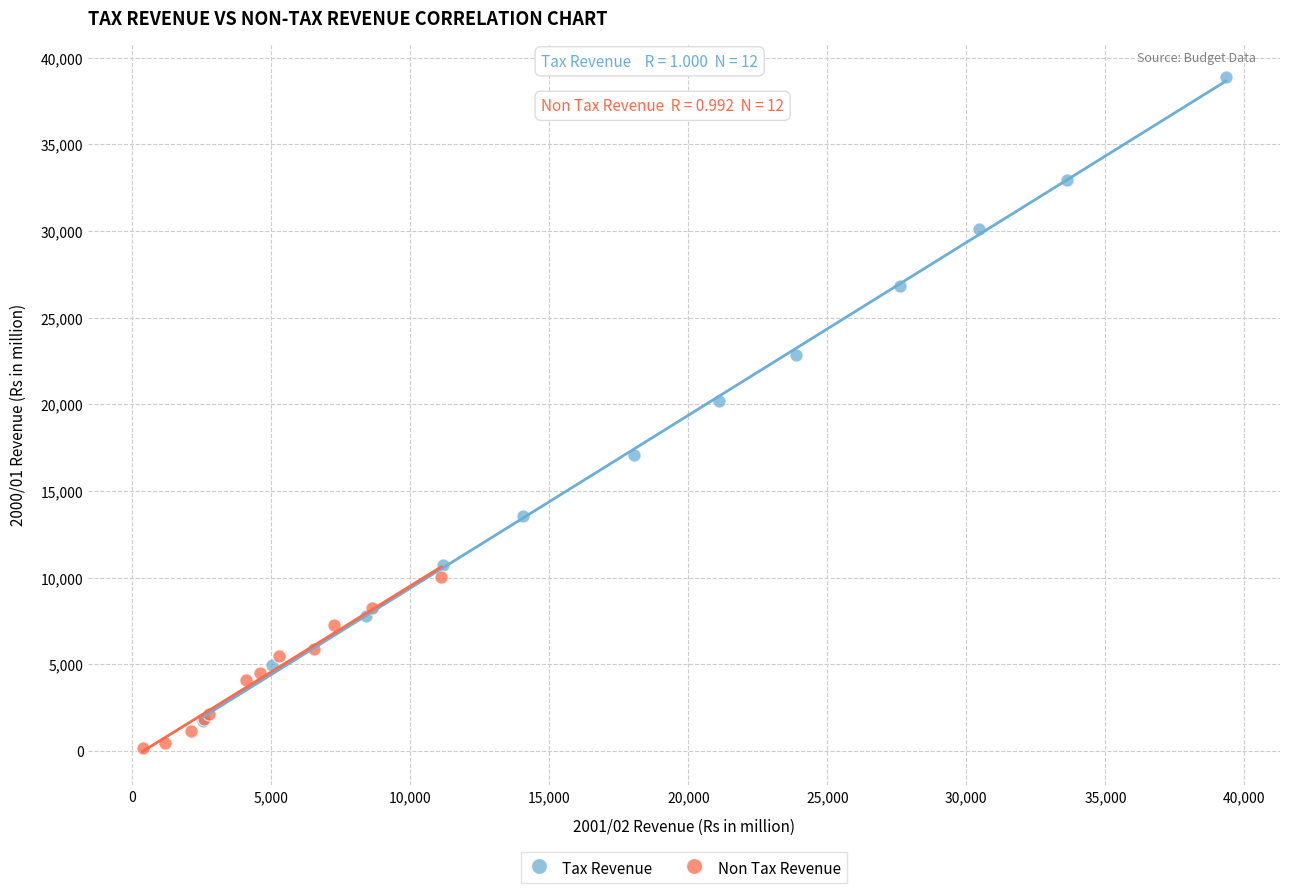

Which series contains the highest Y value?

Tax Revenue